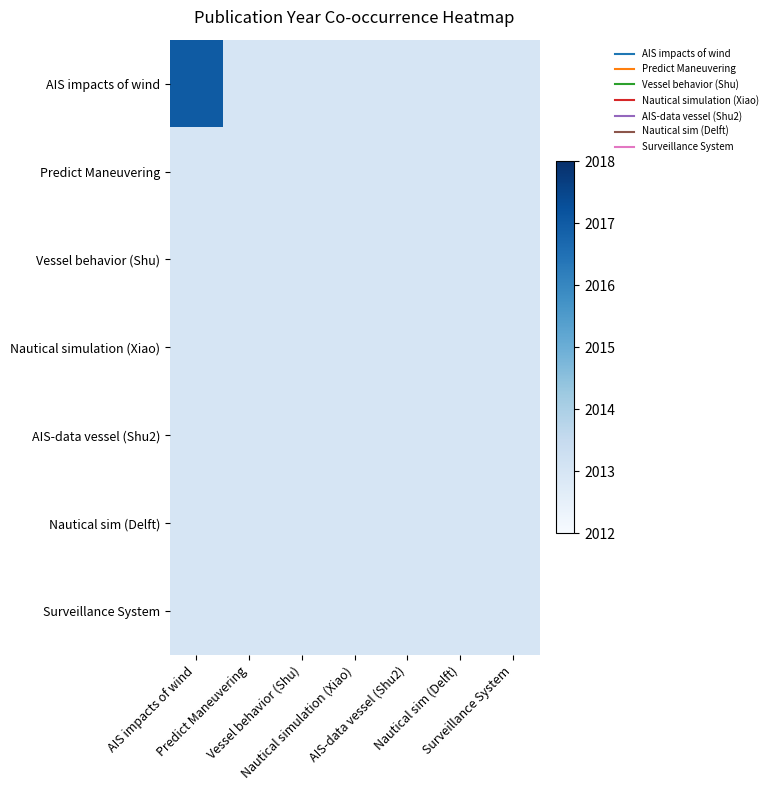

What is the total value across all series at Predict Maneuvering?

1.2